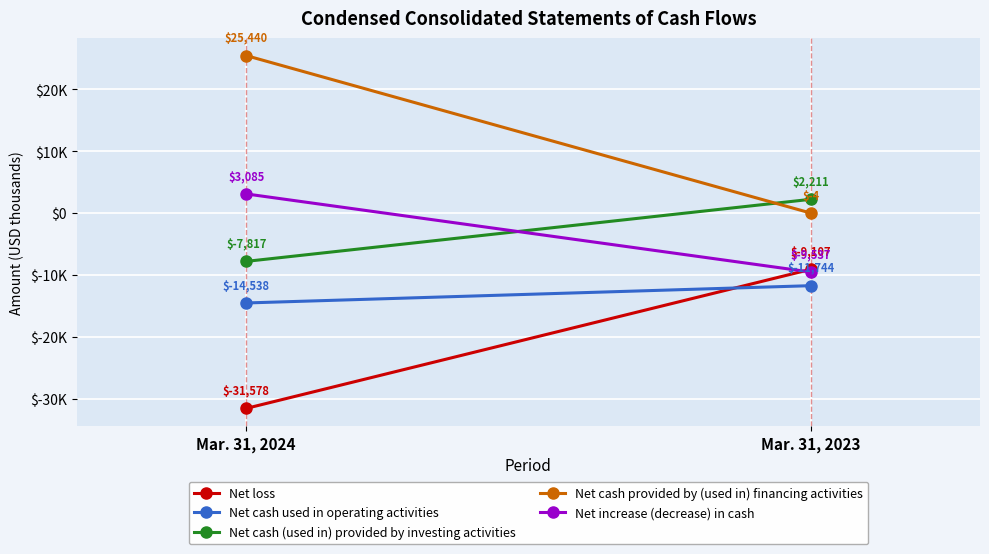

At Mar. 31, 2024, list the series in order from largest to smallest.

Net cash provided by (used in) financing activities, Net increase (decrease) in cash, Net cash (used in) provided by investing activities, Net cash used in operating activities, Net loss